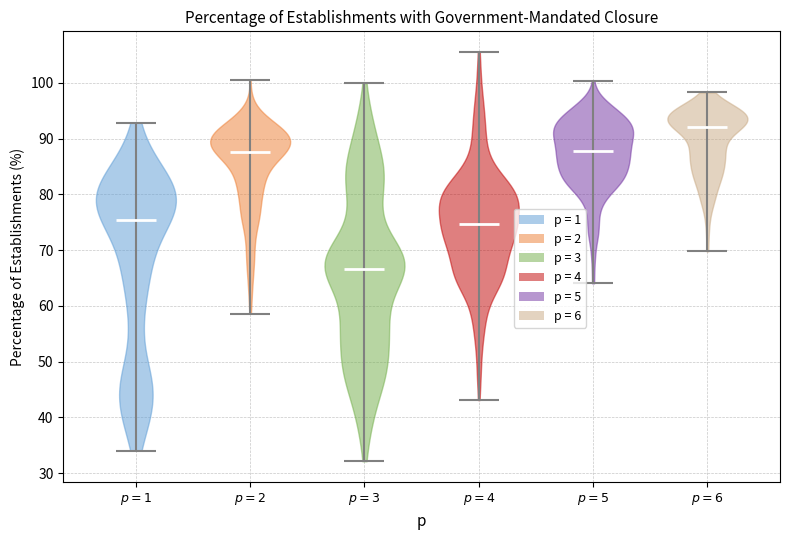

What is the highest point the violin for $p = 4$ reaches on the y-axis? The values are not printed on the chart, so give them approximately, as read against the axis.

106